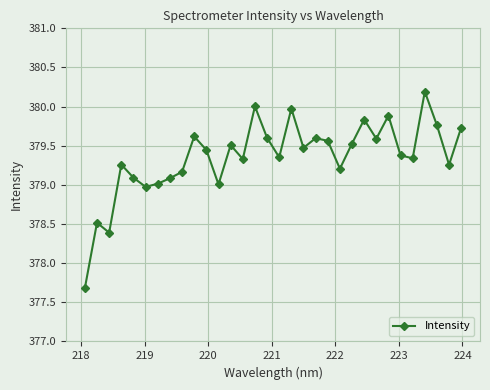

What is the smallest value displayed?

377.7